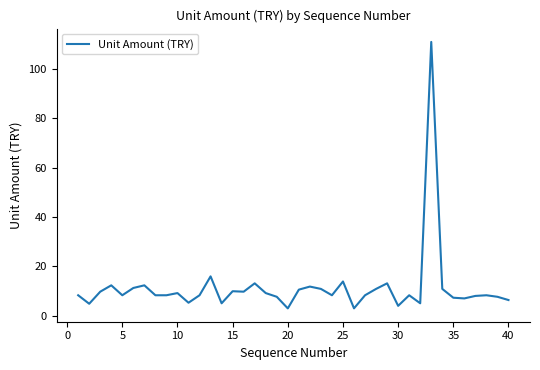

What is the maximum value shown in the chart?

111.0